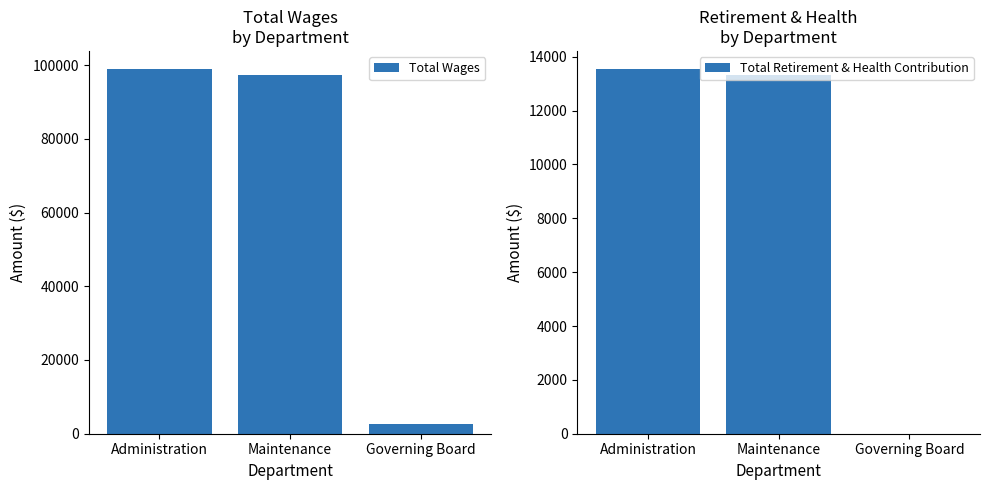

Rank the series by their maximum value, from lowest to highest.

Total Retirement & Health Contribution, Total Wages